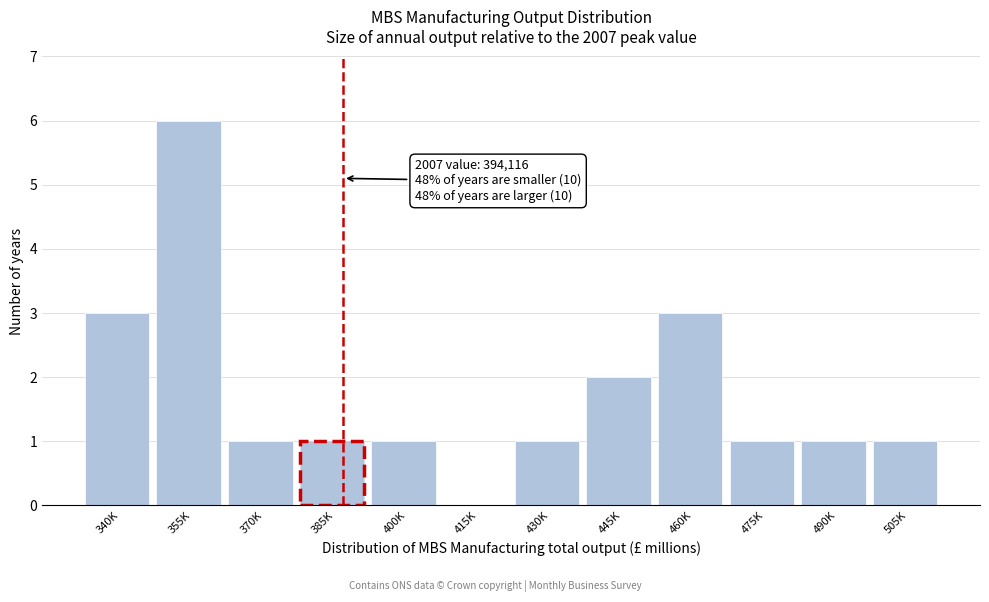

Reading left to right, what are all the values shown in this chart?

340K=3	355K=6	370K=1	385K=1	400K=1	415K=0	430K=1	445K=2	460K=3	475K=1	490K=1	505K=1